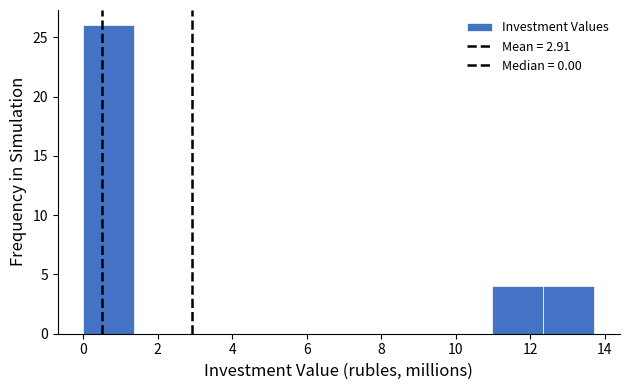

Reading left to right, list every bar in this chart as the range it spans on the x-axis followed by its height. Neither the bar edges nor the heights are printed on the chart, so give them approximately, as read against the axes.

0.0 to 1.4: 26
1.4 to 2.8: 0
2.8 to 4.2: 0
4.2 to 5.4: 0
5.4 to 6.8: 0
6.8 to 8.2: 0
8.2 to 9.6: 0
9.6 to 11.0: 0
11.0 to 12.4: 4
12.4 to 13.8: 4